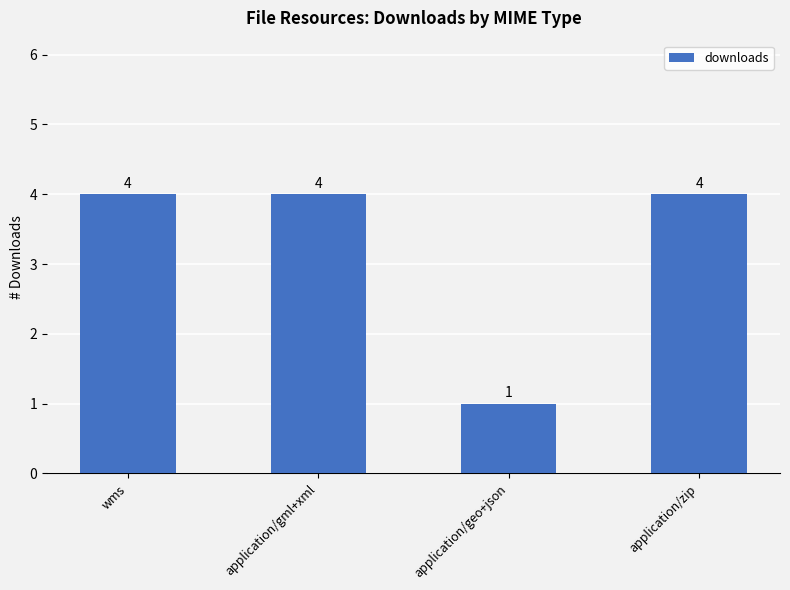

The chart shows a value of 4 at wms. True or false?

True